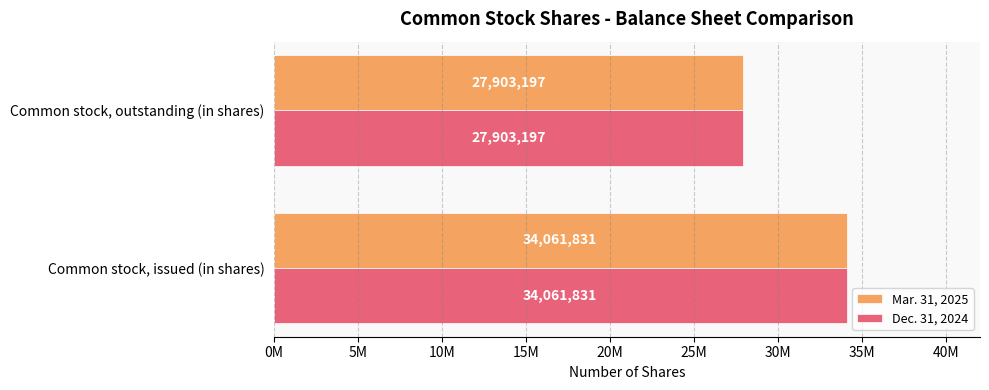

What are all the series names shown in the legend?

Mar. 31, 2025, Dec. 31, 2024